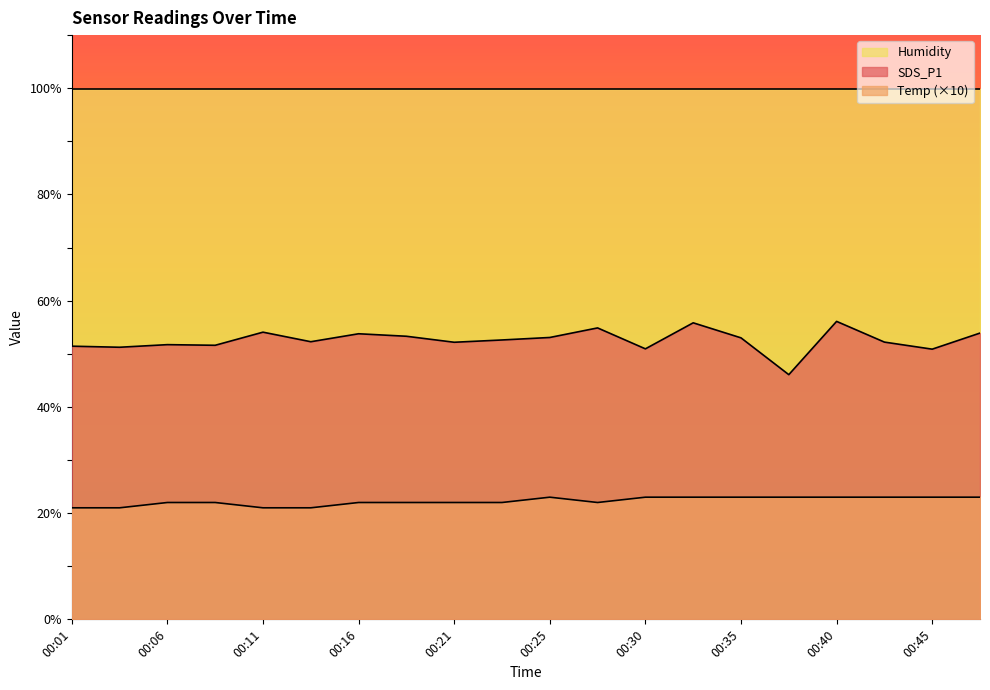

What is the minimum value for Temp?

21.0